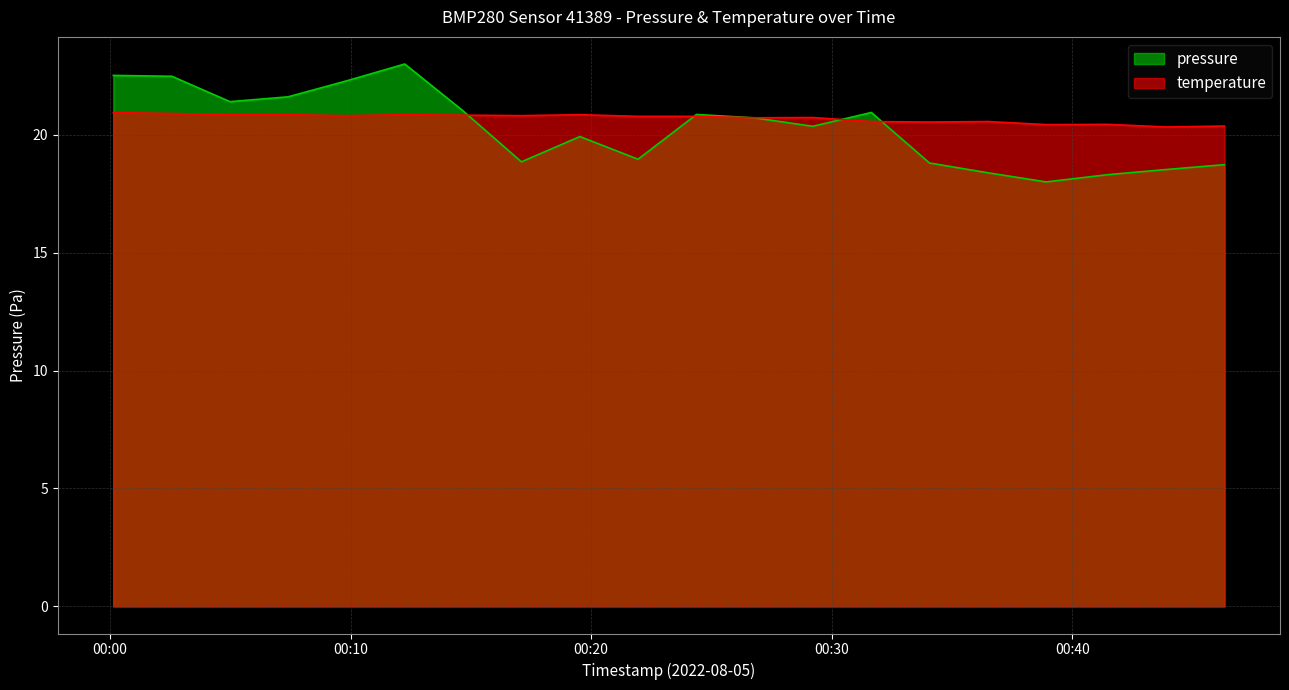

How many lines are shown in the chart?

2